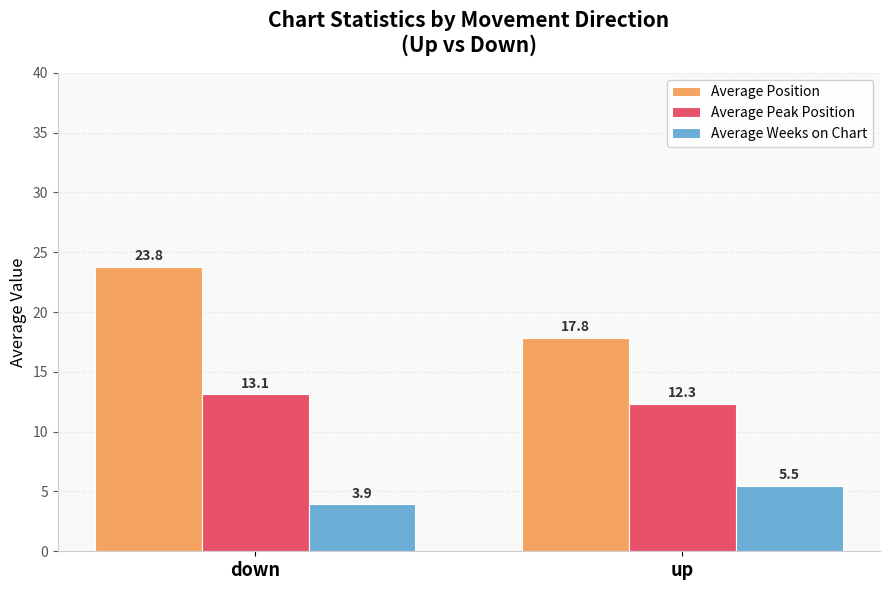

How many bars are there in each group?

3